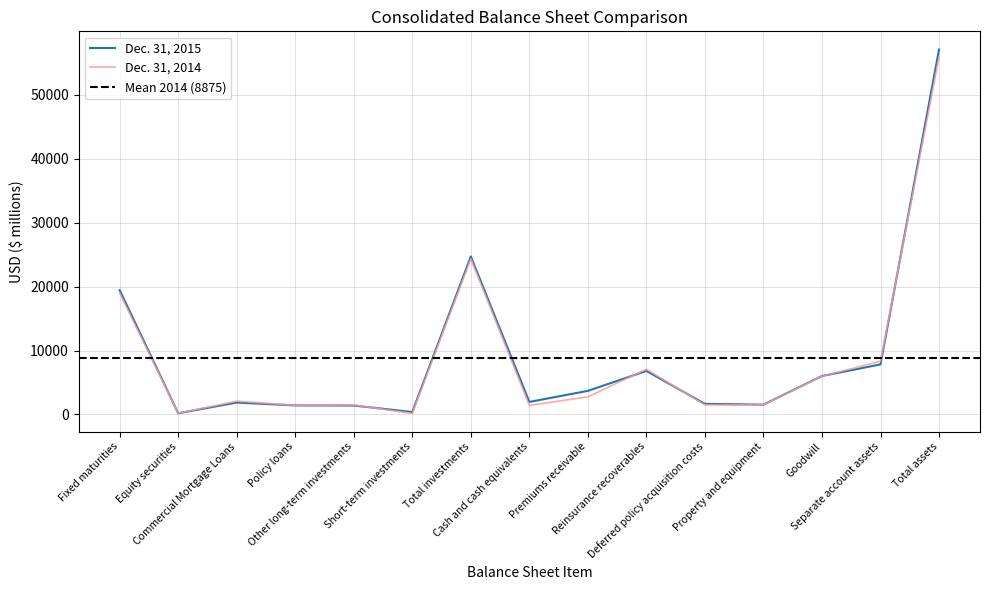

What is the value of the Dec. 31, 2014 point at the 12th from the left?

1502